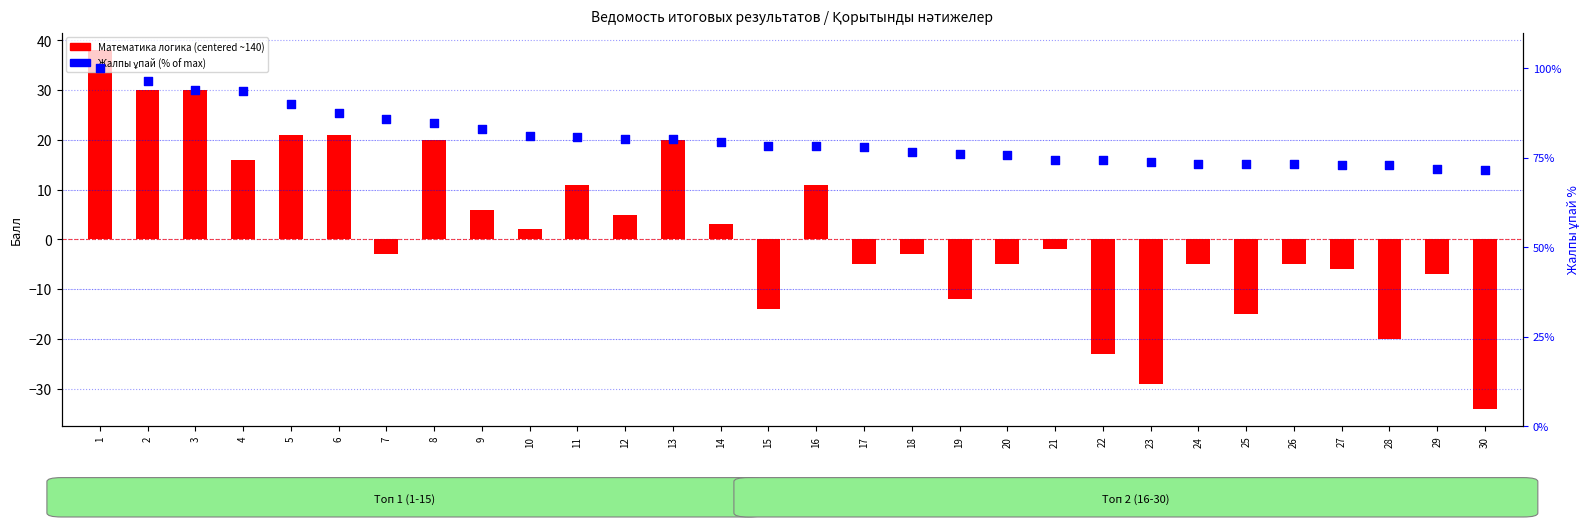

Which series has the widest spread of Y values?

Математика логика (centered)